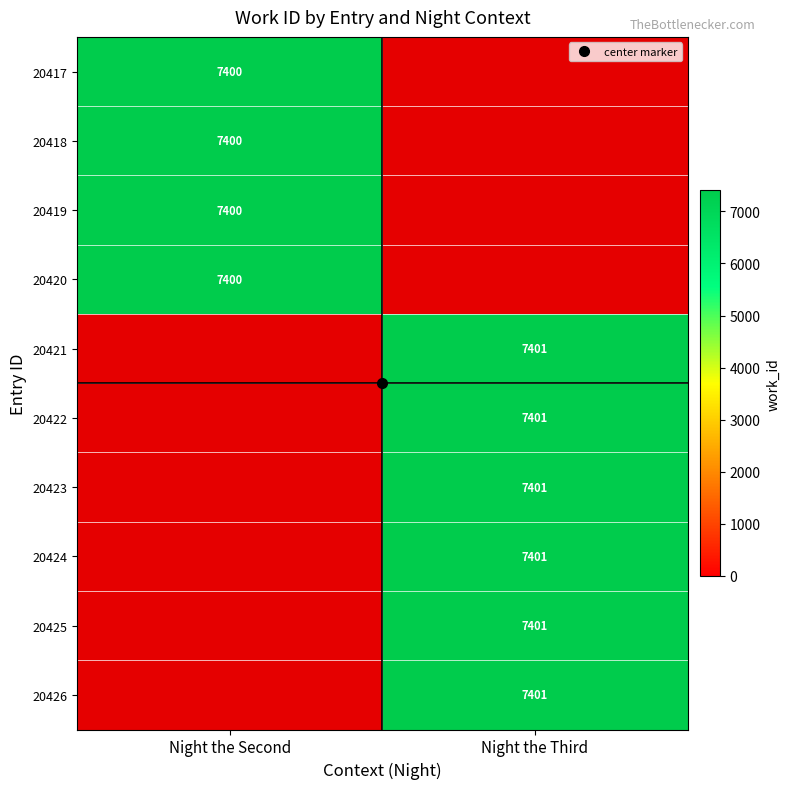

How many data points does each series have?

2